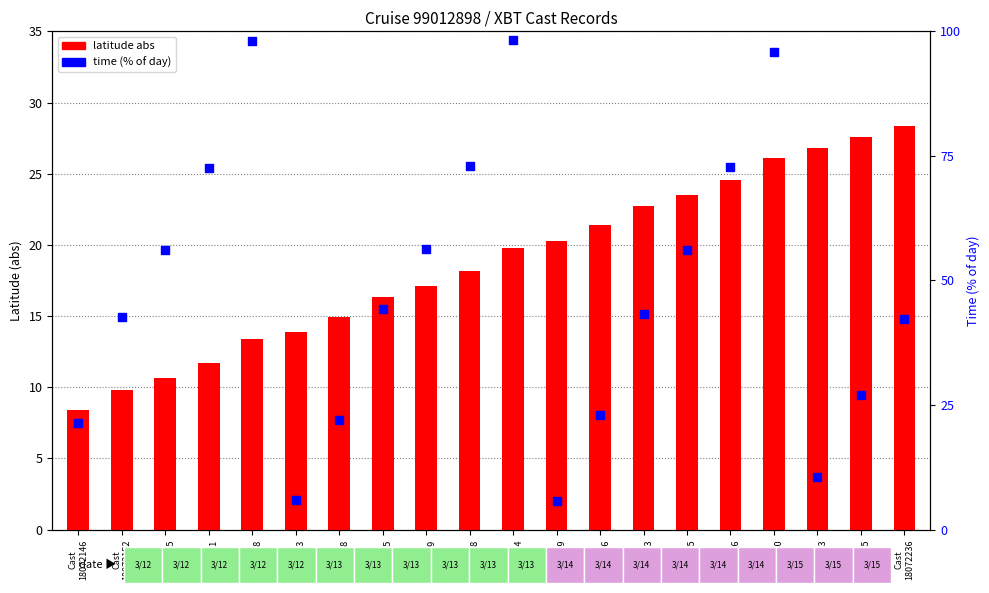

Which series contains the highest Y value?

time (% of day)